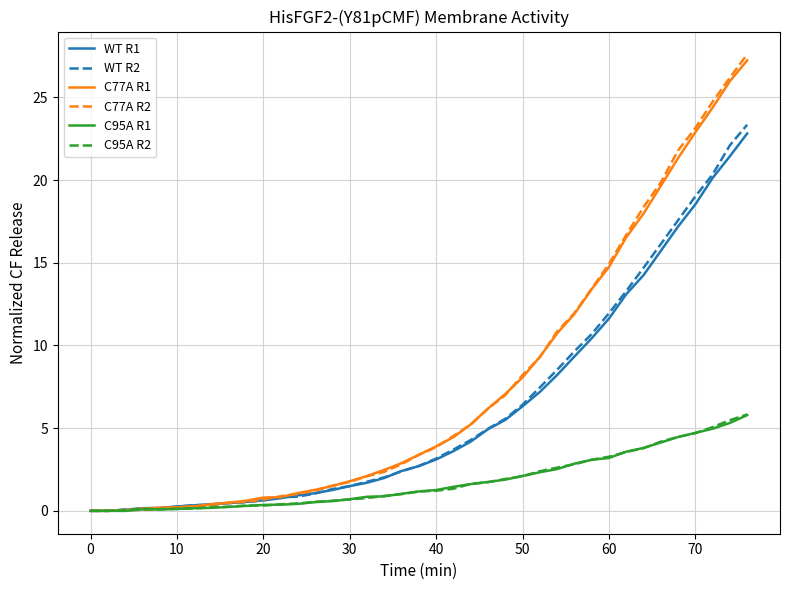

Which series has the largest range (max minus min)?

C77A R2